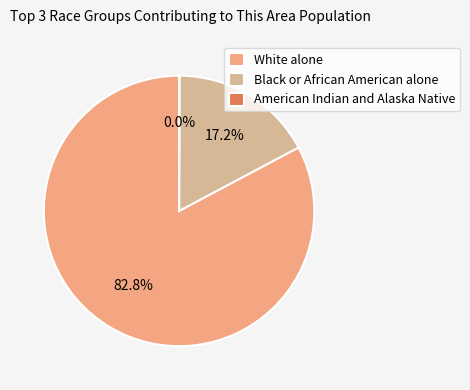

What is the total percentage of Black or African American alone and White alone?

100.0%